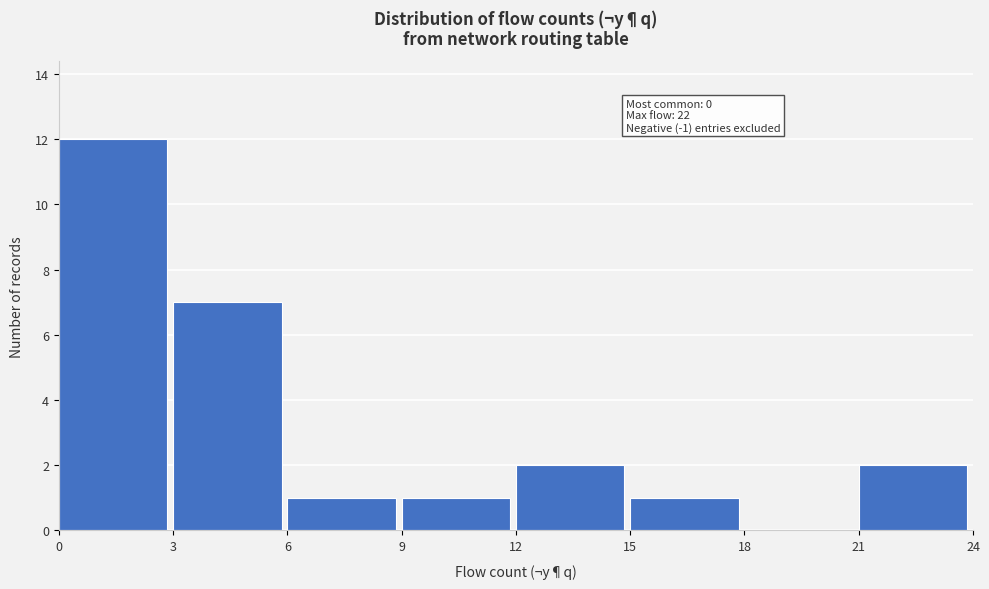

Which range on the x-axis has the tallest bar?

0 to 3